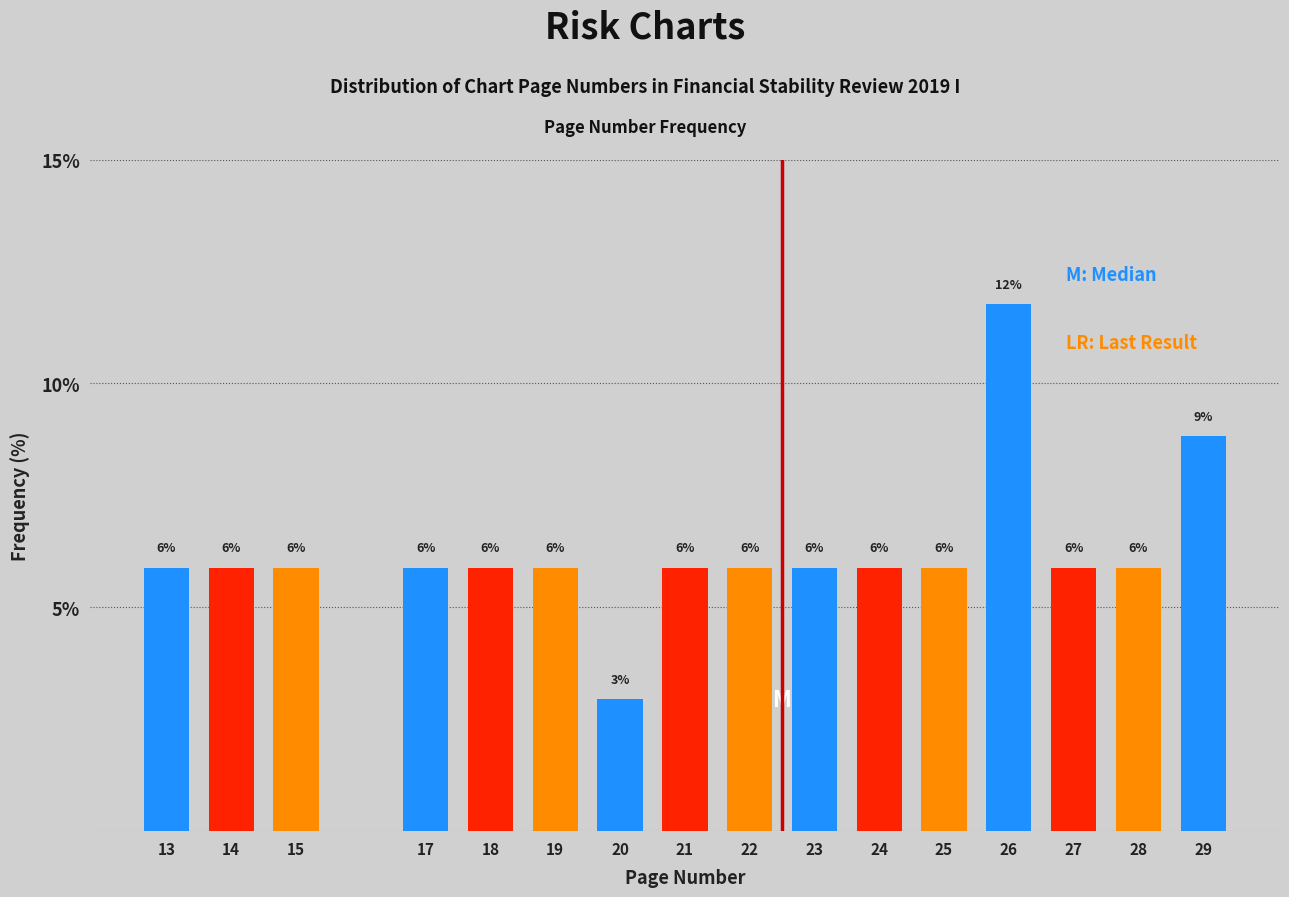

Are the bars horizontal?

No